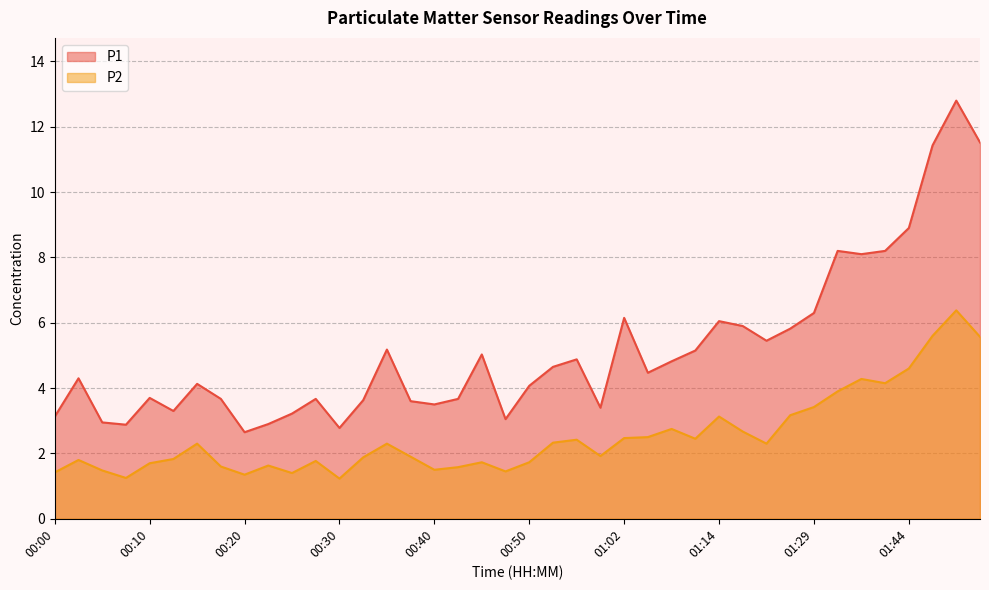

What is the spread (max minus min) of values at 00:05?

1.5